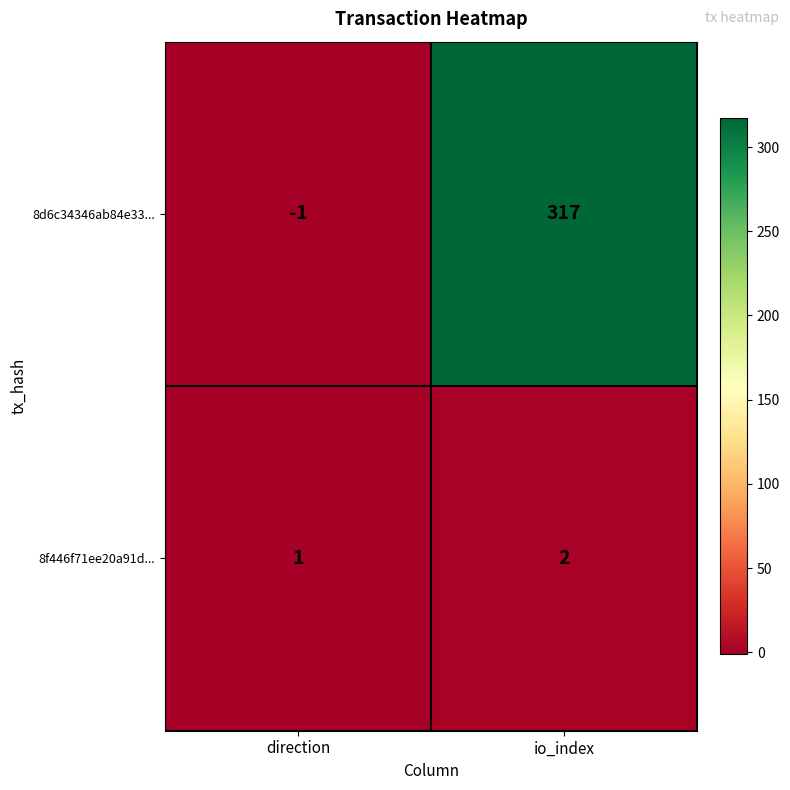

What is the difference between the maximum and minimum values in the 8d6c34346ab84e33... series?

318